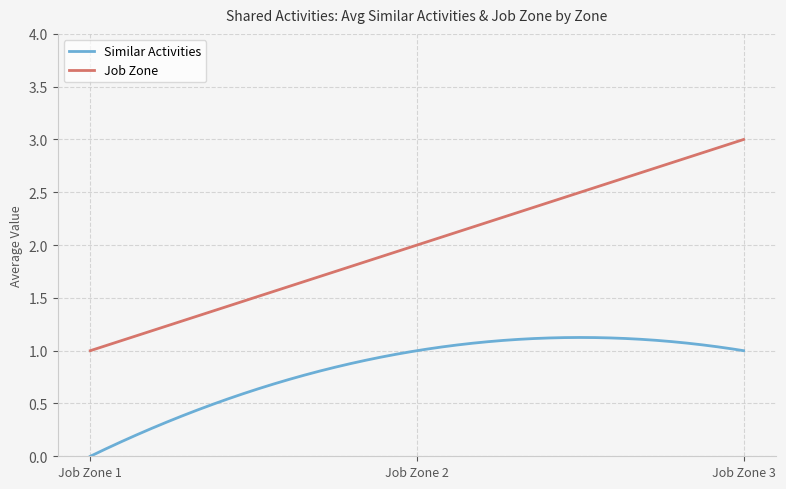

Which series has the largest total across all categories?

Job Zone